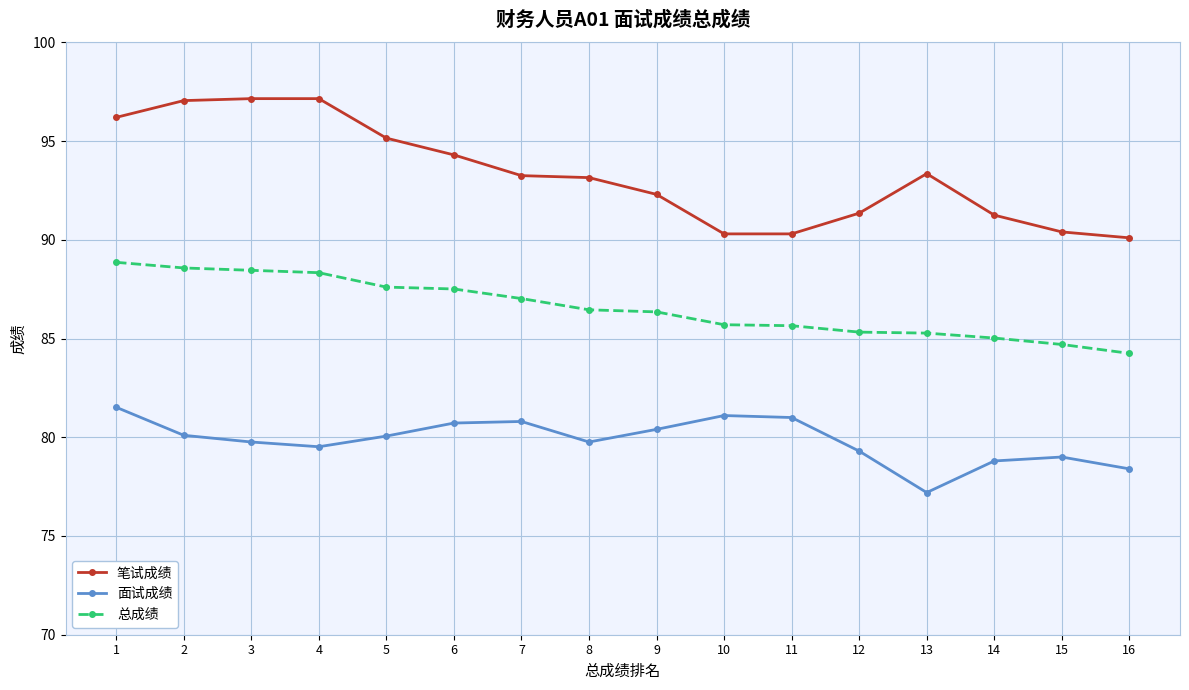

At which category is the sum across all series the highest?

1